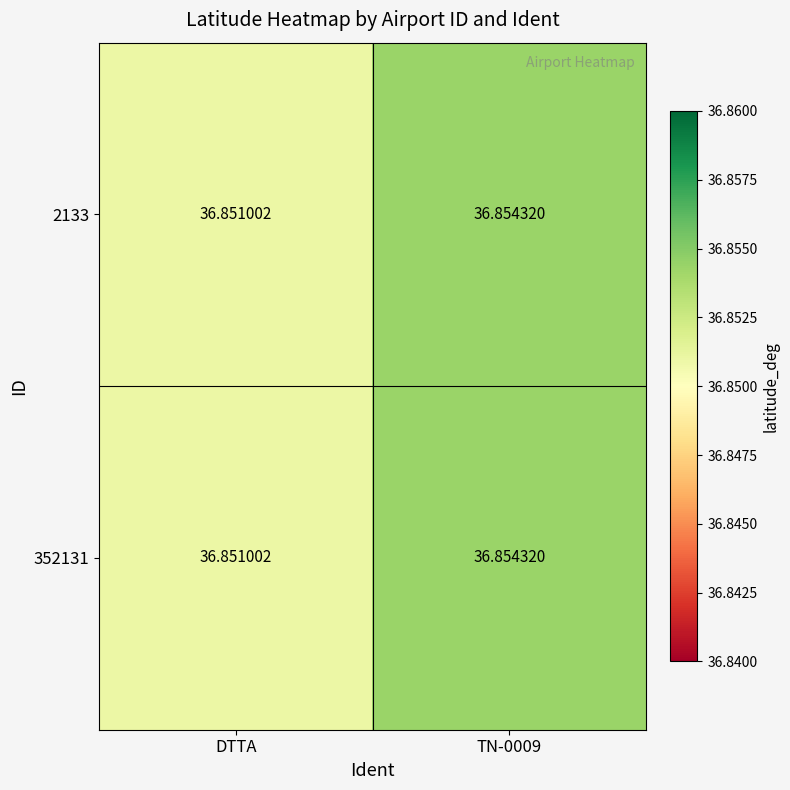

At which label is 352131 closest to 36?

DTTA